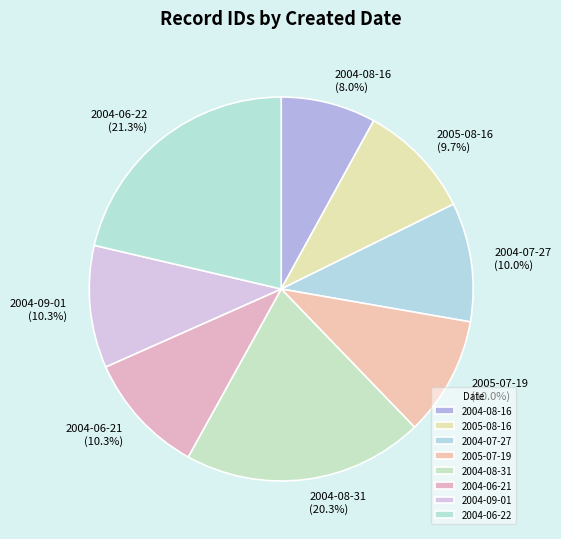

Which category has the biggest portion of the pie?

2004-06-22